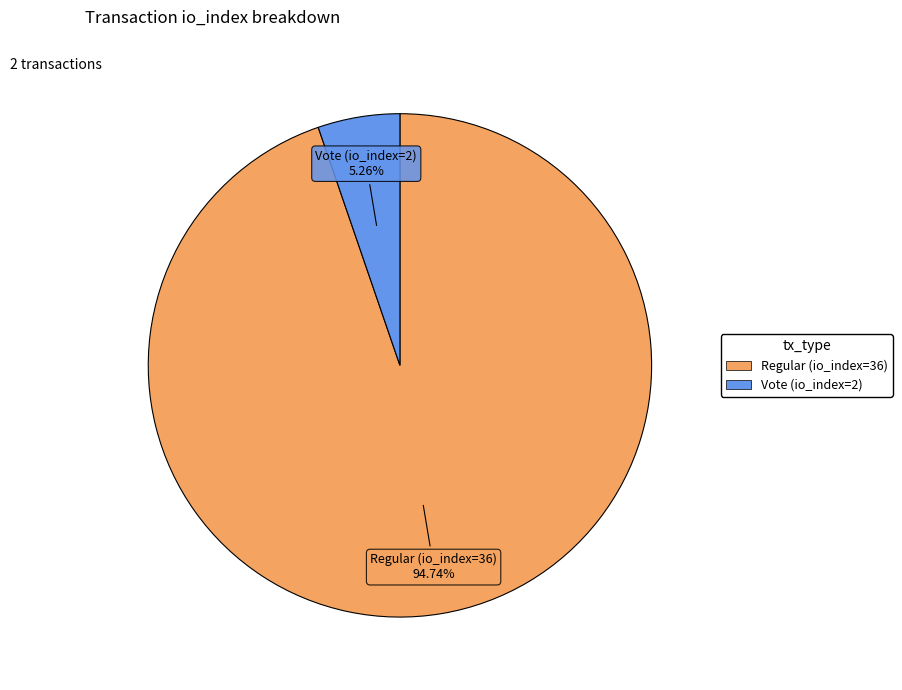

To the nearest percent, what portion does Regular (io_index=36) represent?

95%